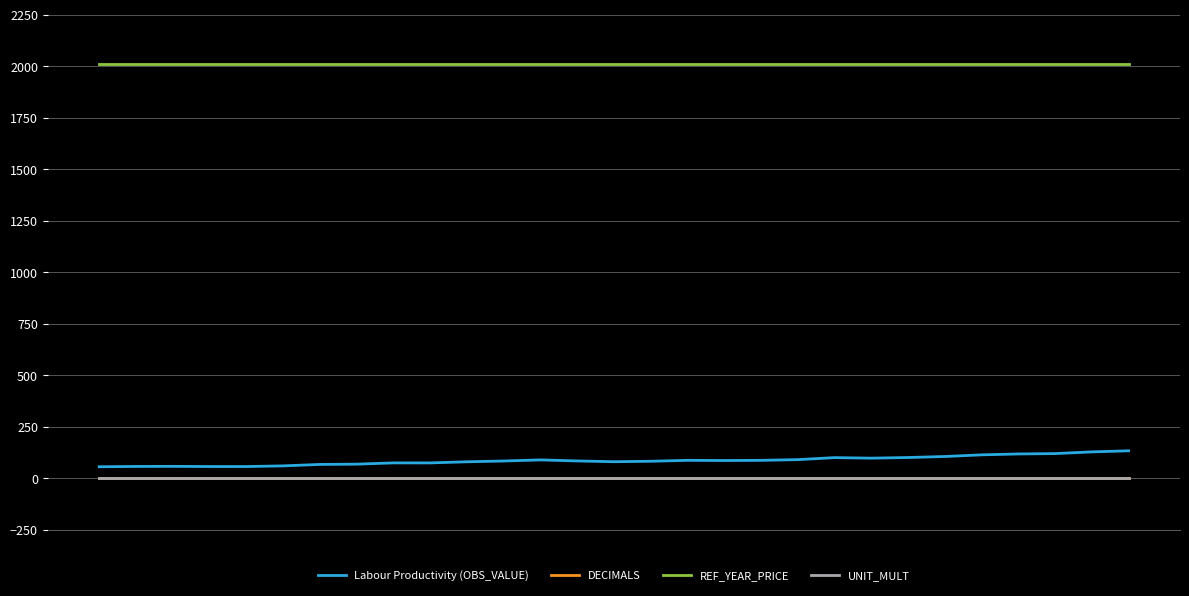

True or false: REF_YEAR_PRICE and Labour Productivity (OBS_VALUE) intersect in this chart.

False